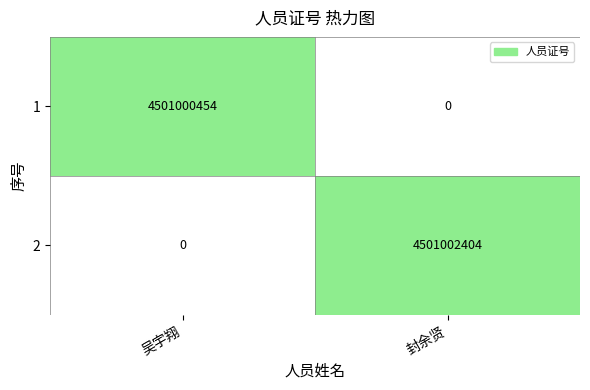

How many 1 values are between 0 and 4501000454?

2